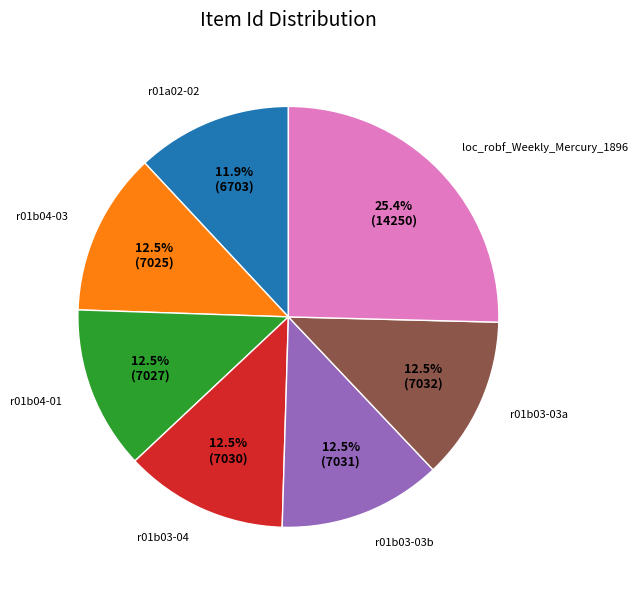

Combined, do r01a02-02 and loc_robf_Weekly_Mercury_1896 account for over 50%?

No